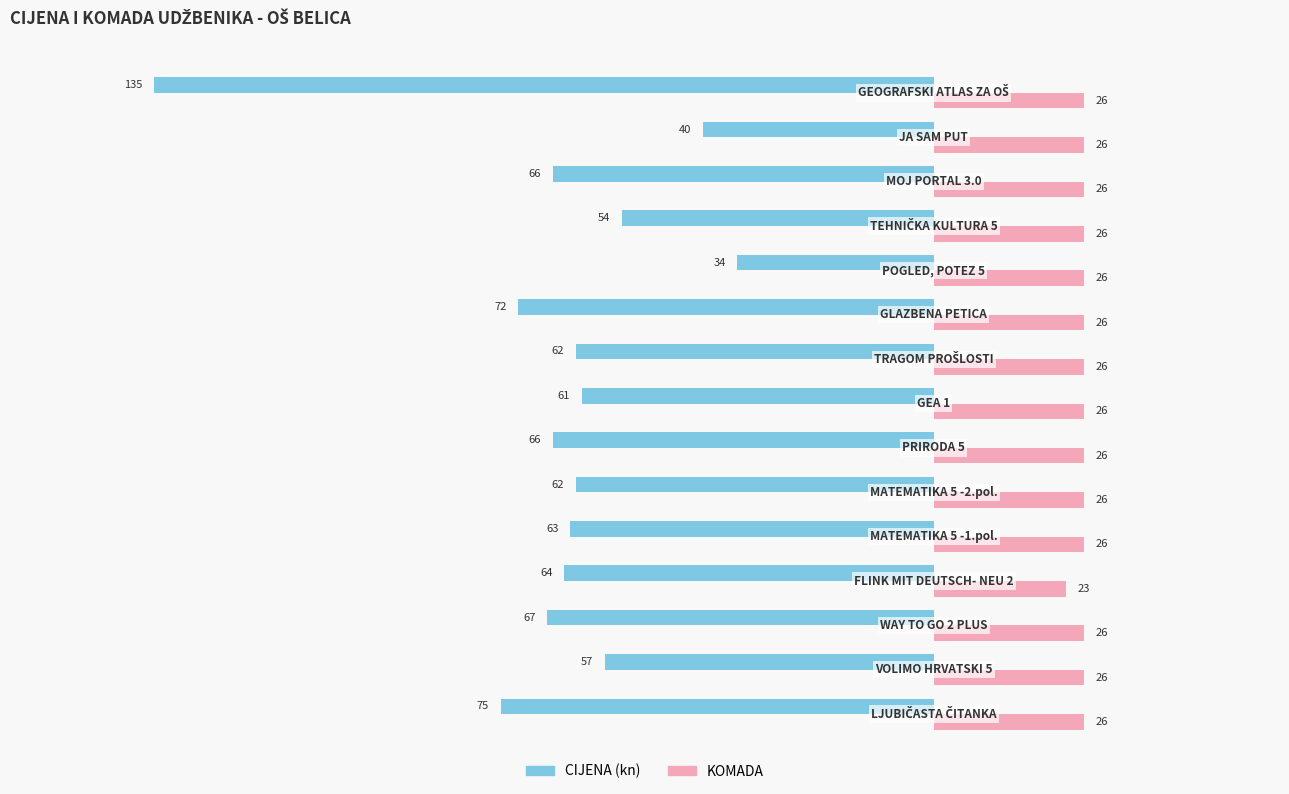

What is the minimum value shown in the chart?

-135